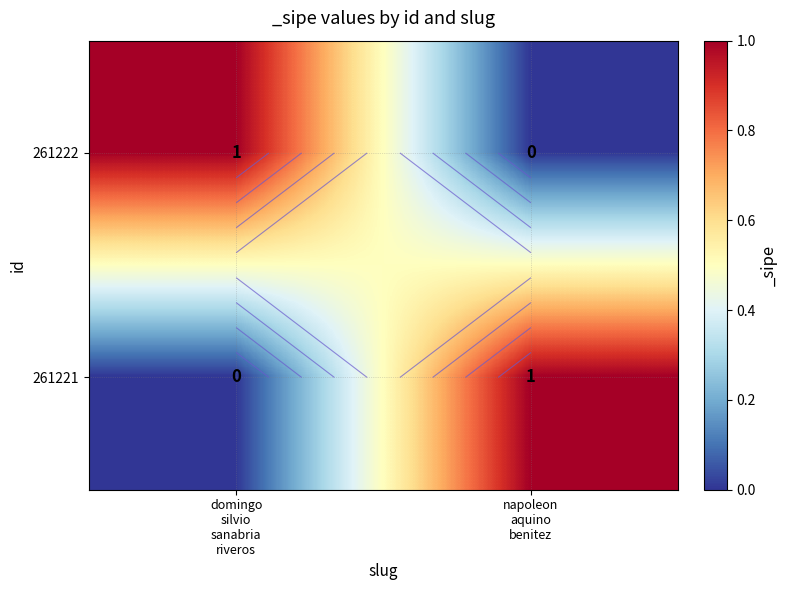

How many data points in 261221 are less than 1?

1